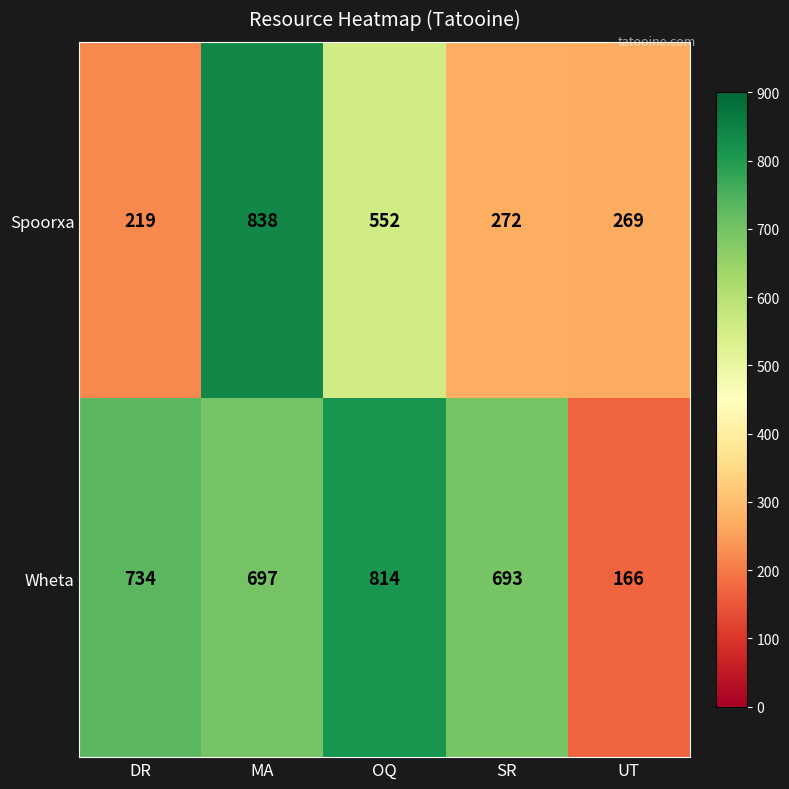

At DR, list the series in order from largest to smallest.

Wheta, Spoorxa